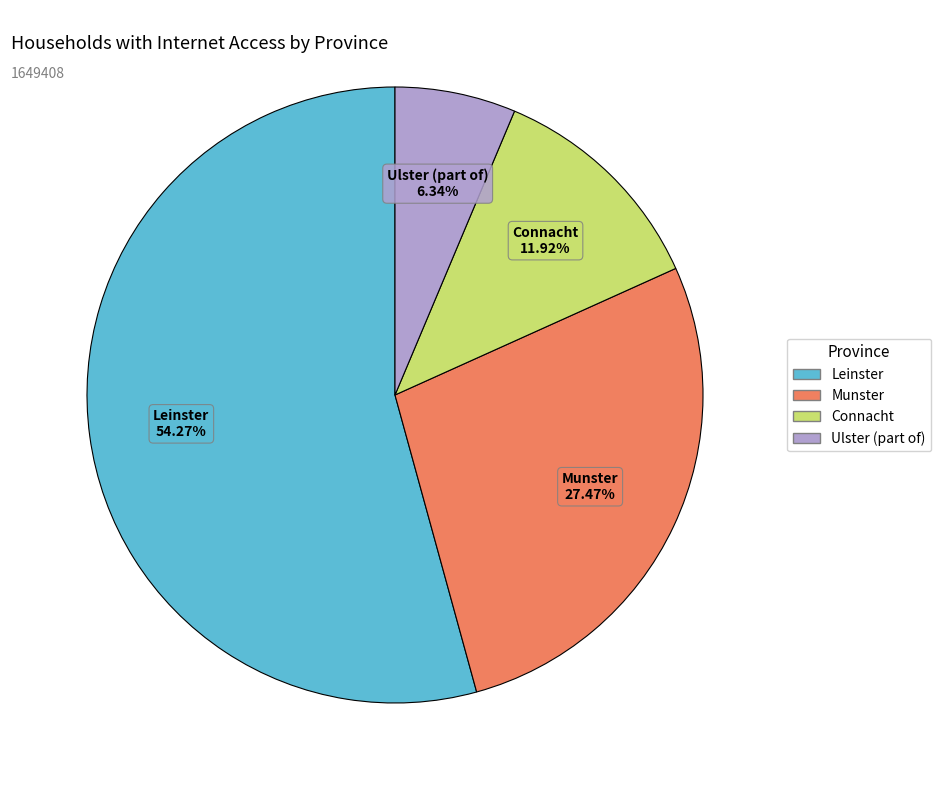

Which has a higher value, Ulster (part of) or Leinster?

Leinster